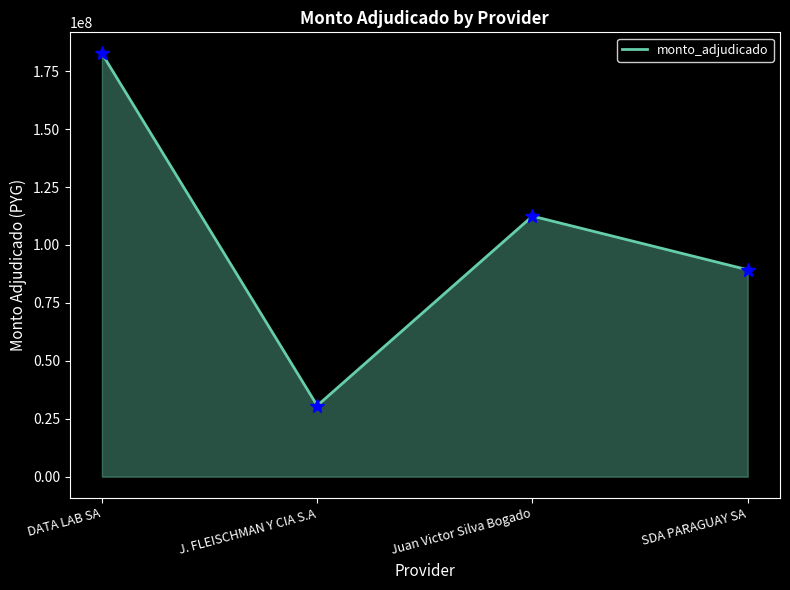

Rank the categories by value from highest to lowest.

DATA LAB SA, Juan Victor Silva Bogado, SDA PARAGUAY SA, J. FLEISCHMAN Y CIA S.A